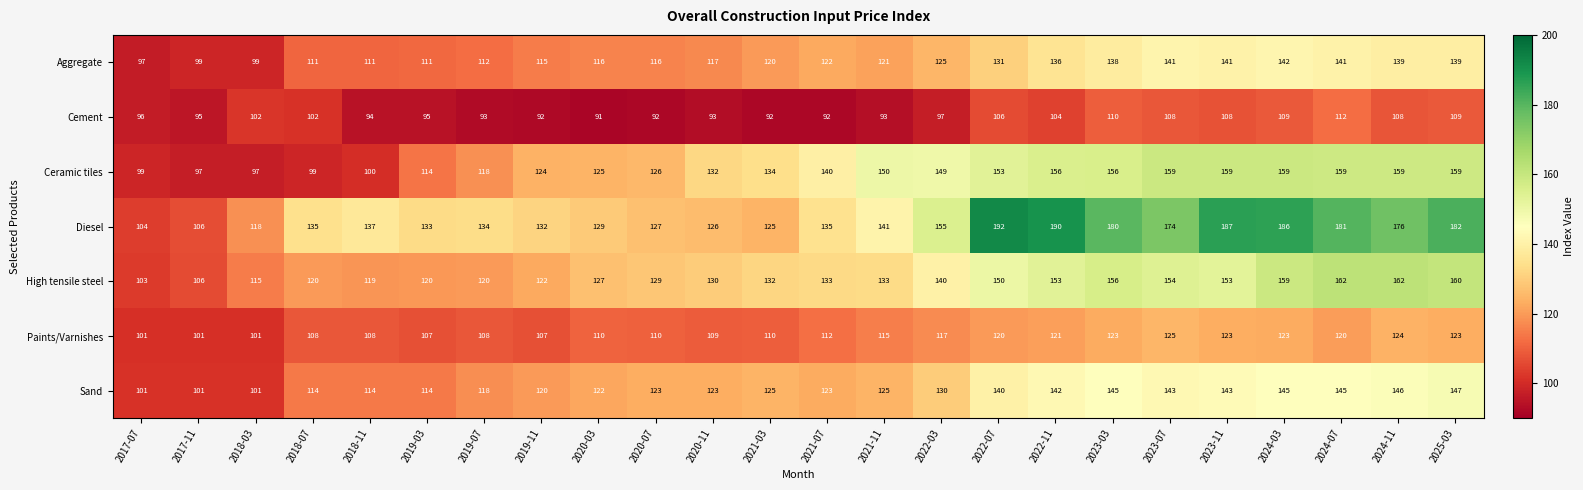

Which series has the widest spread of values?

Diesel